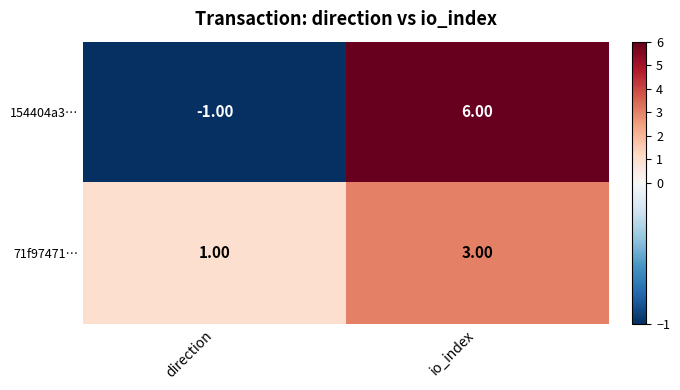

At which label is 154404a3… closest to 2?

direction